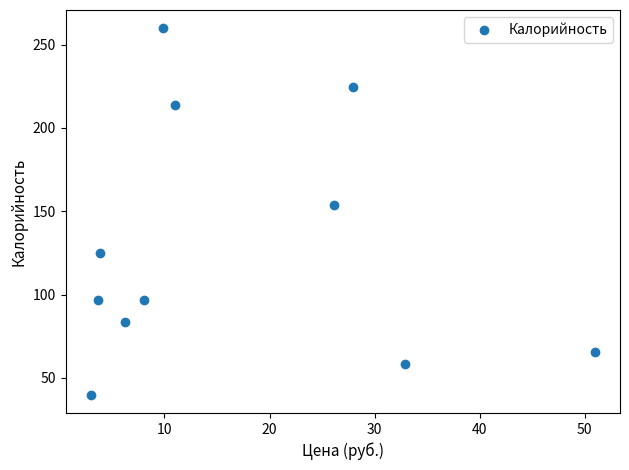

What Y value in the scatter plot is closest to 149?

153.8